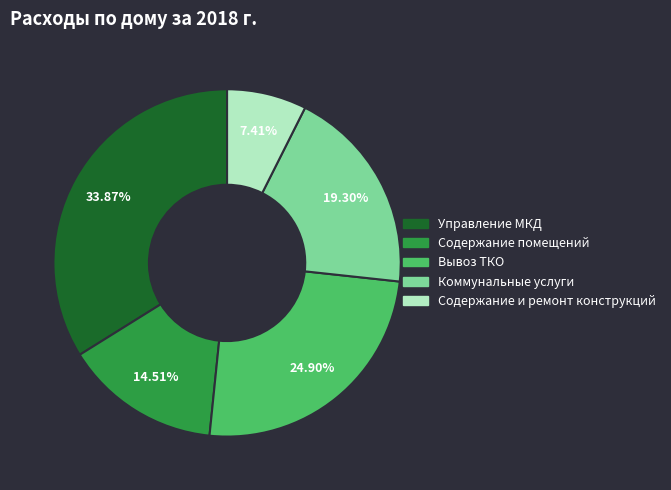

What is the ratio of the value at Вывоз ТКО to the value at Управление МКД?

0.7